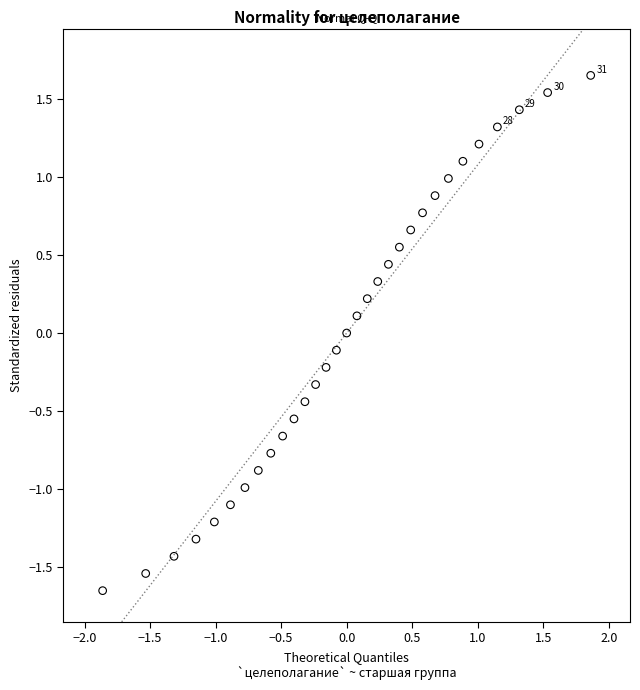

What is the range of X values (max minus min)?

3.7